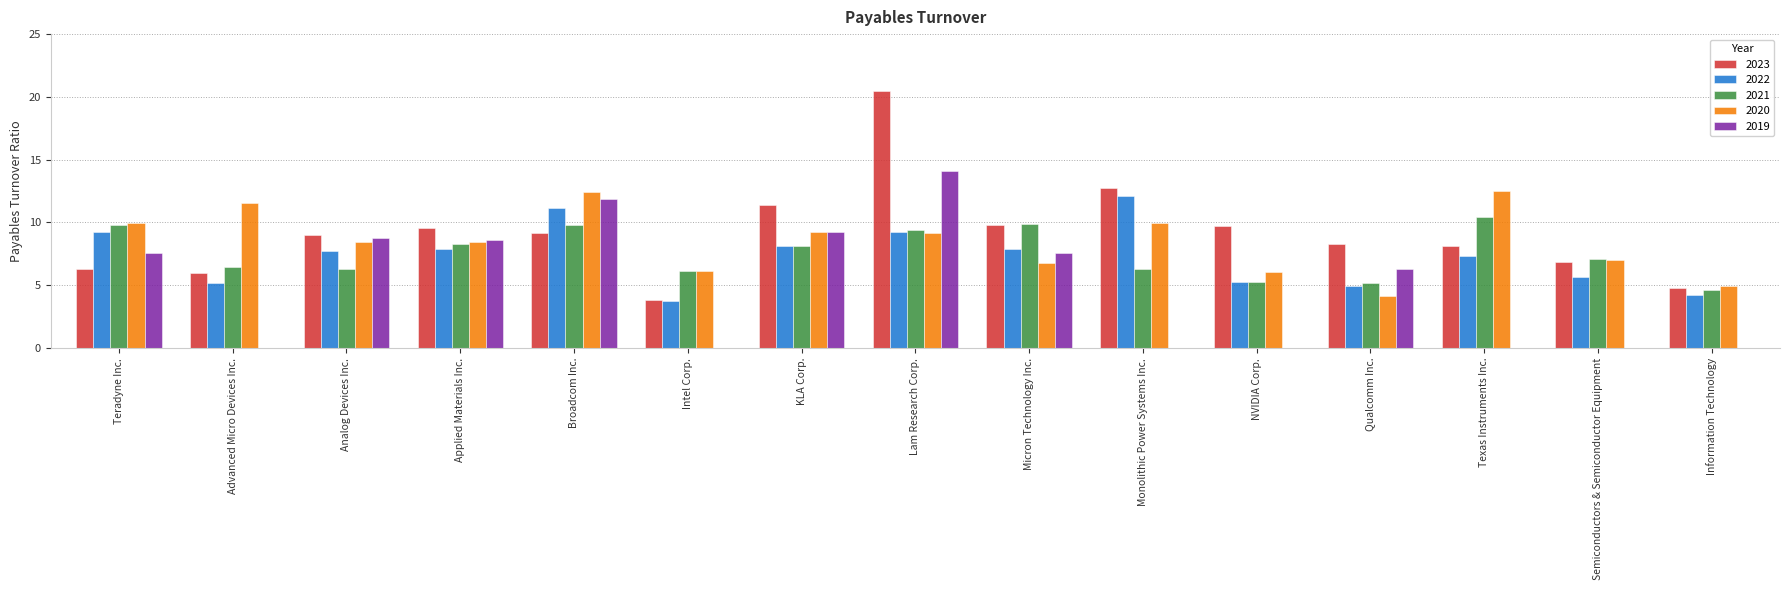

What is the greatest value displayed?

20.5